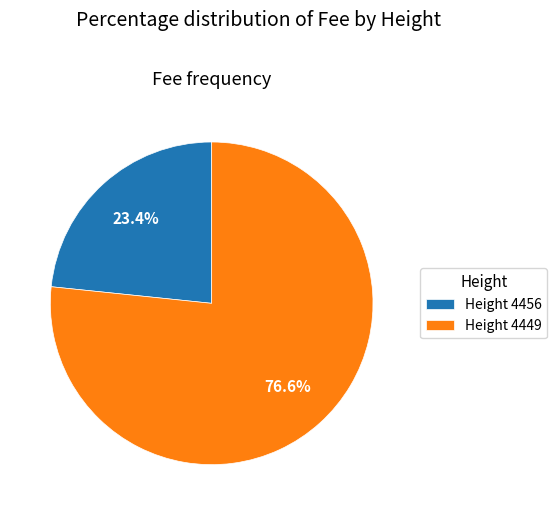

What is the ratio of the value at Height 4449 to the value at Height 4456?

3.3